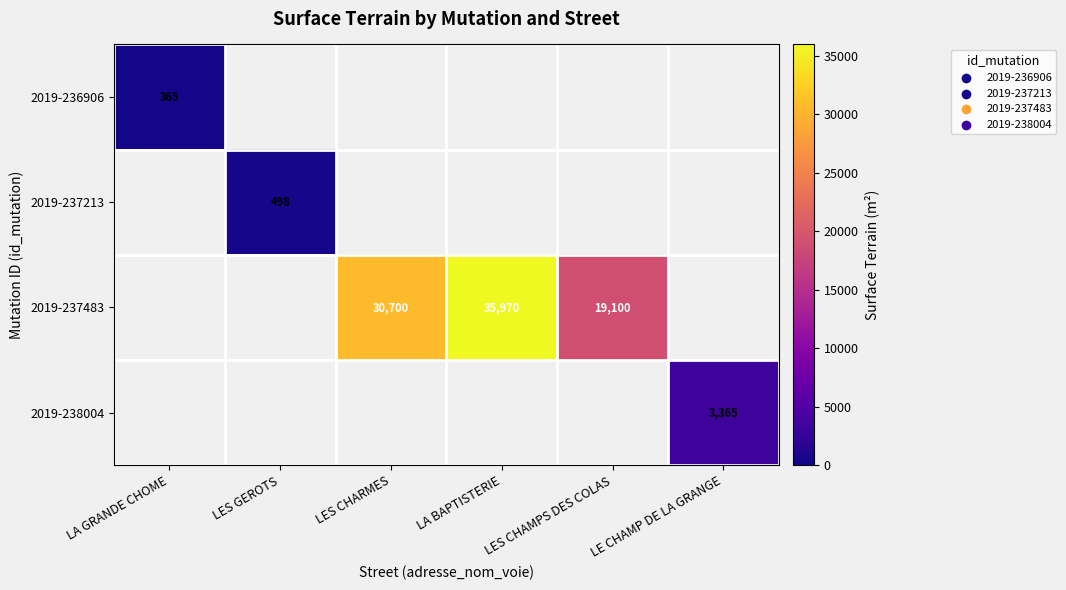

The 2019-237483 series shows 9223 at LES CHAMPS DES COLAS. True or false?

False